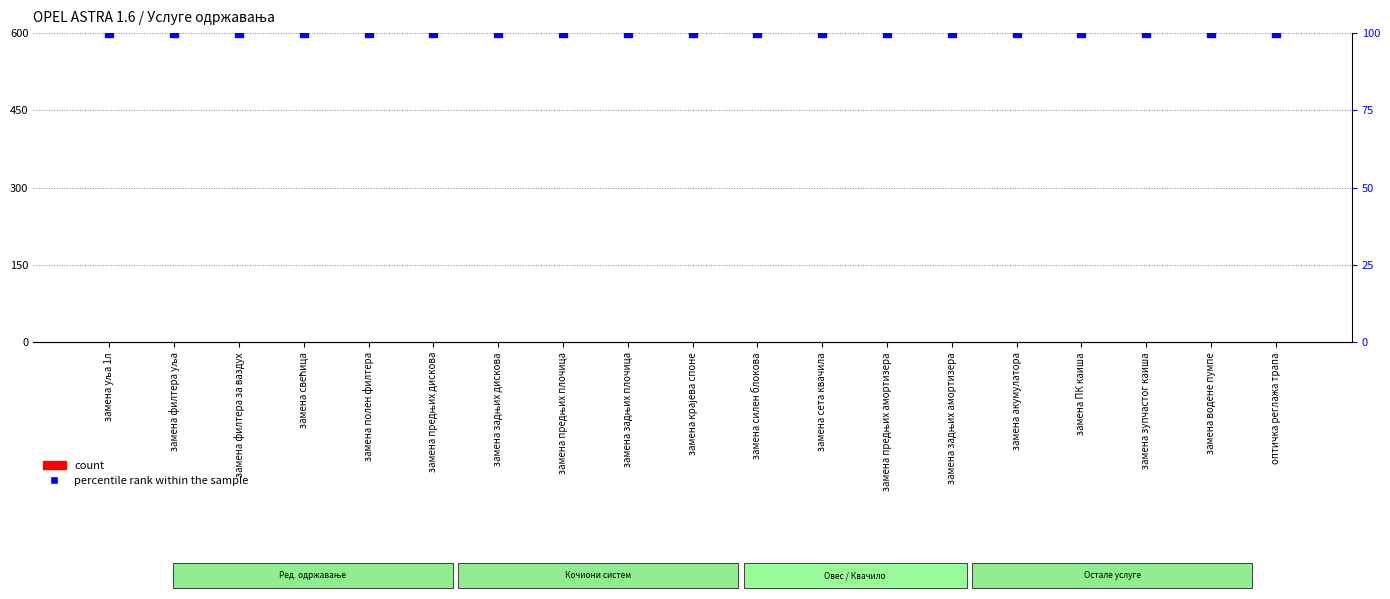

How many distinct data groups are displayed?

2